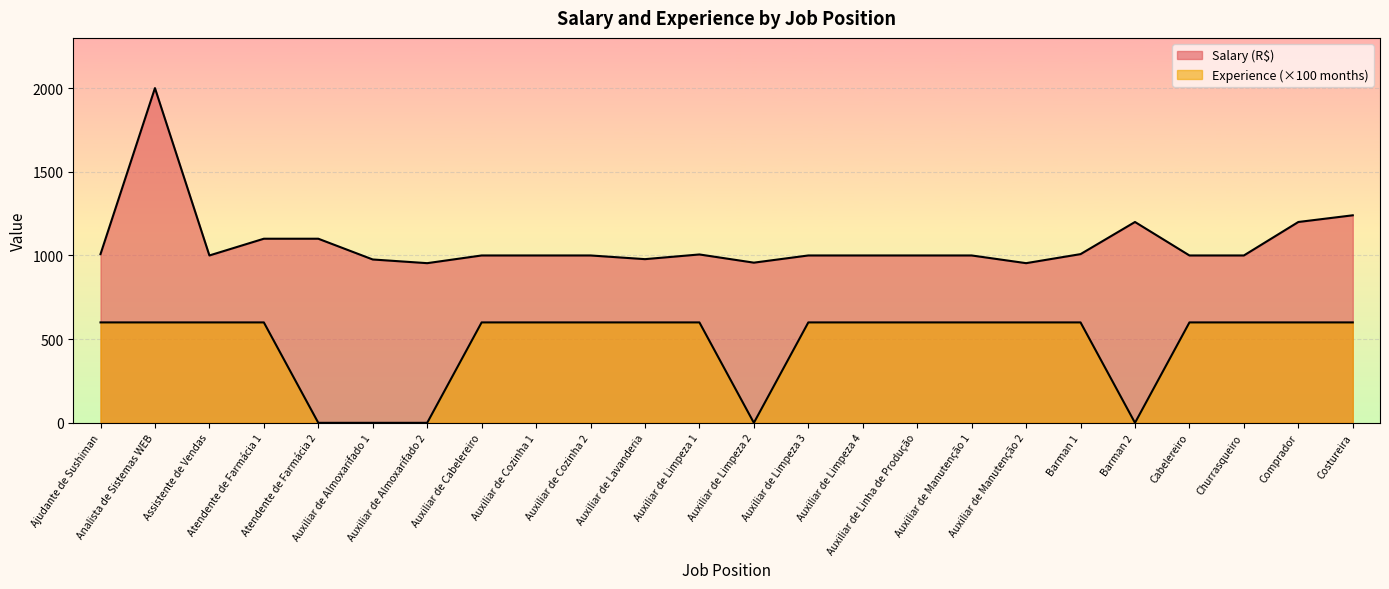

Where is the first local minimum for Experience (months)?

Auxiliar de Limpeza 2